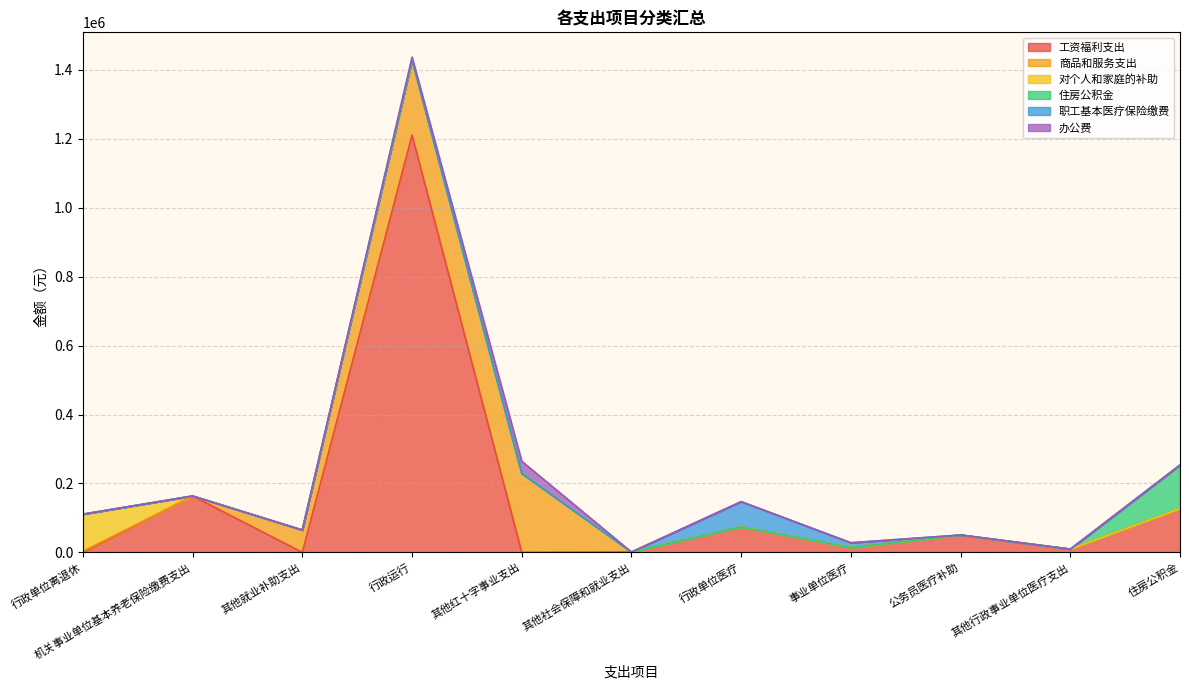

True or false: 工资福利支出 has more than 0 interior local peaks.

True